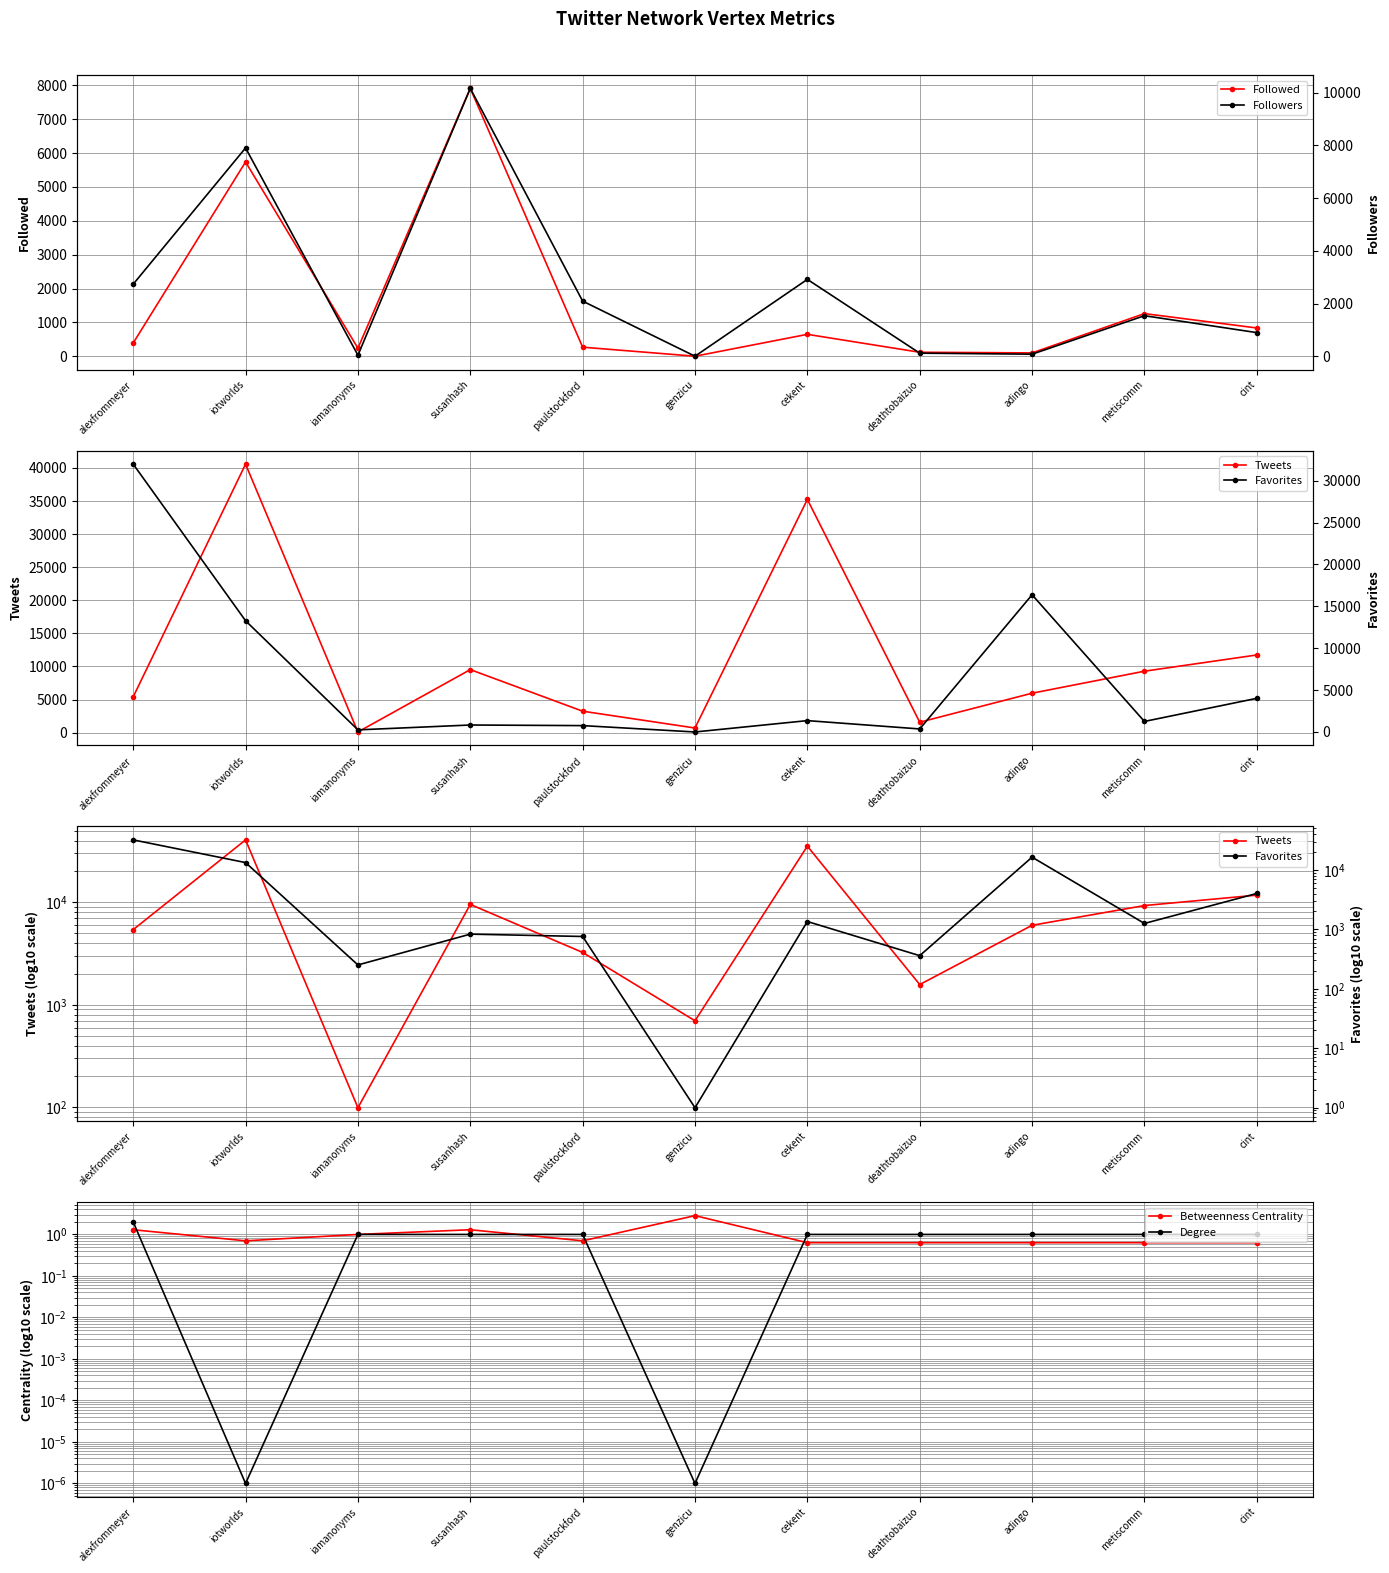

List the labels in order of Degree value, smallest first.

iotworlds, genzicu, iamanonyms, susanhash, paulstockford, cekent, deathtobaizuo, adingo, metiscomm, cint, alexfrommeyer